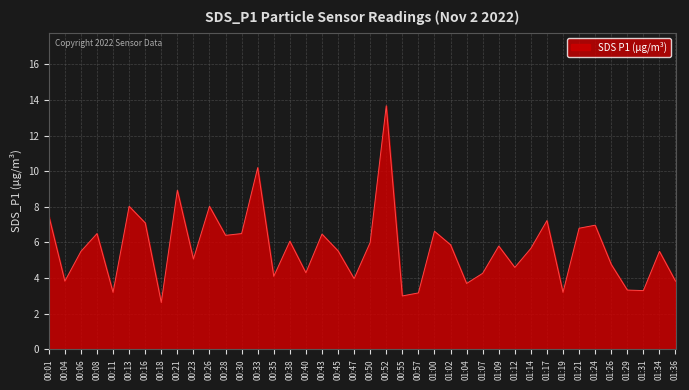

What is the difference between the maximum and minimum values?

11.0